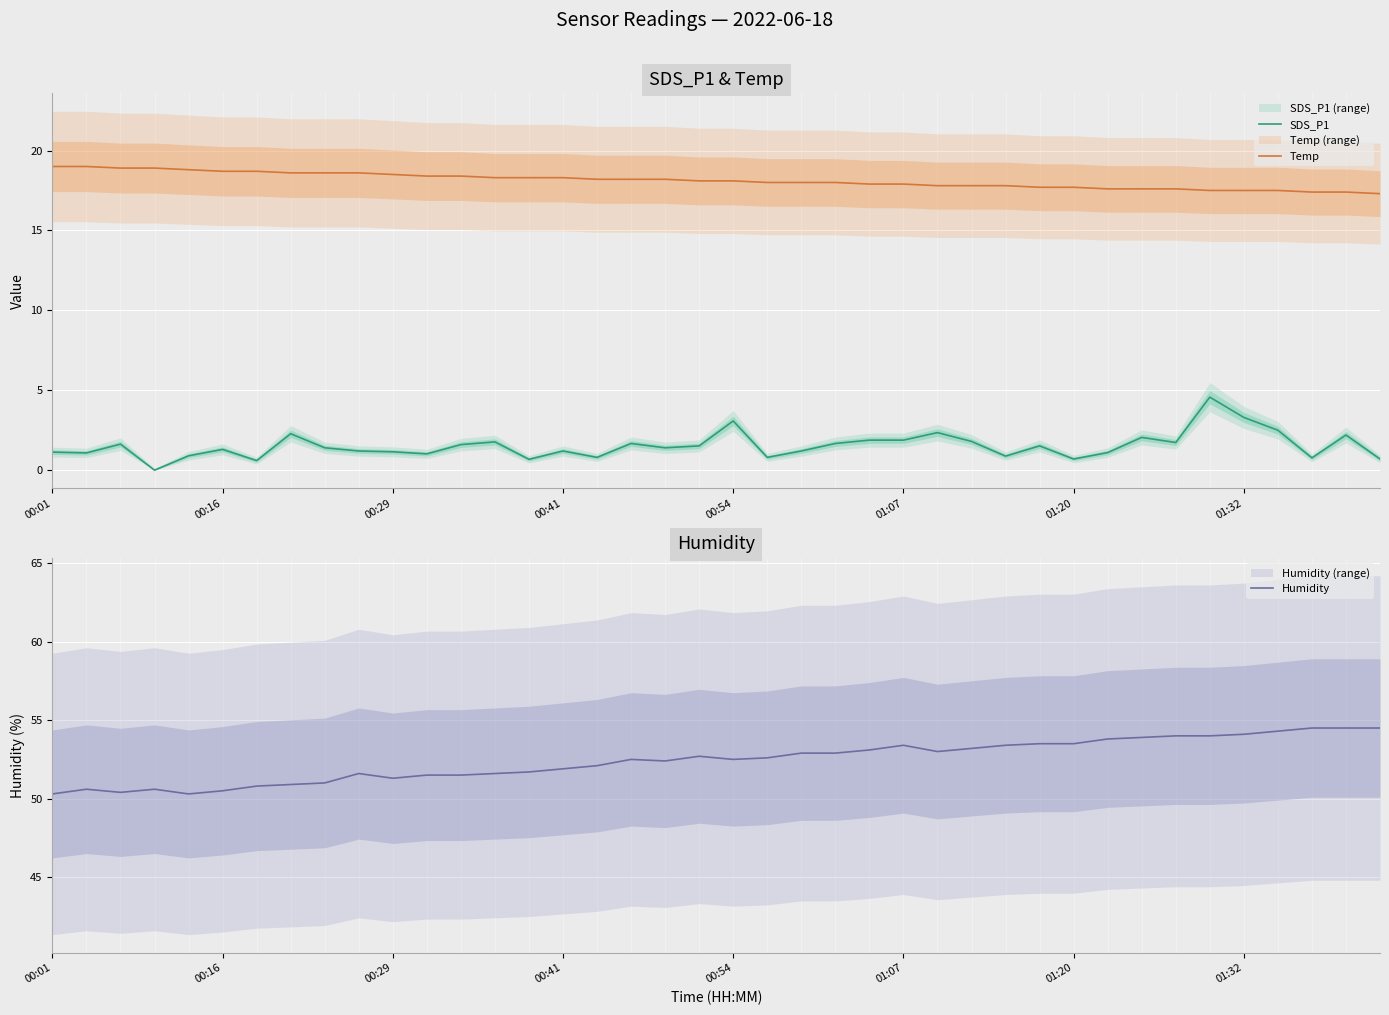

True or false: Temp and SDS_P1 intersect in this chart.

False